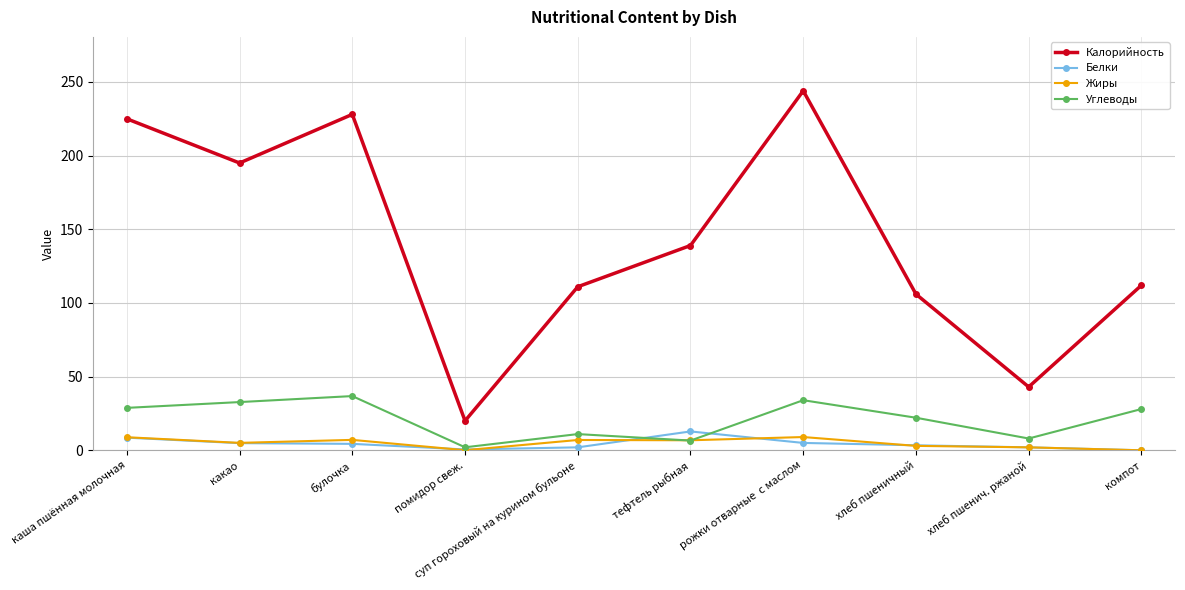

What is the value of the Калорийность point at the 8th from the left?

106.0